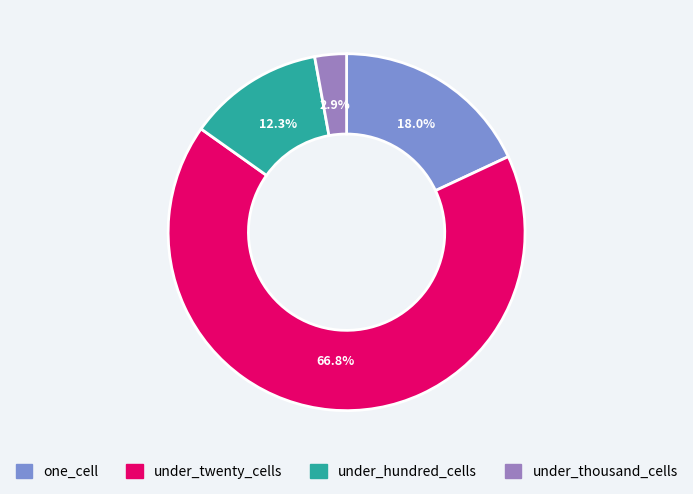

To the nearest percent, what portion does under_twenty_cells represent?

67%